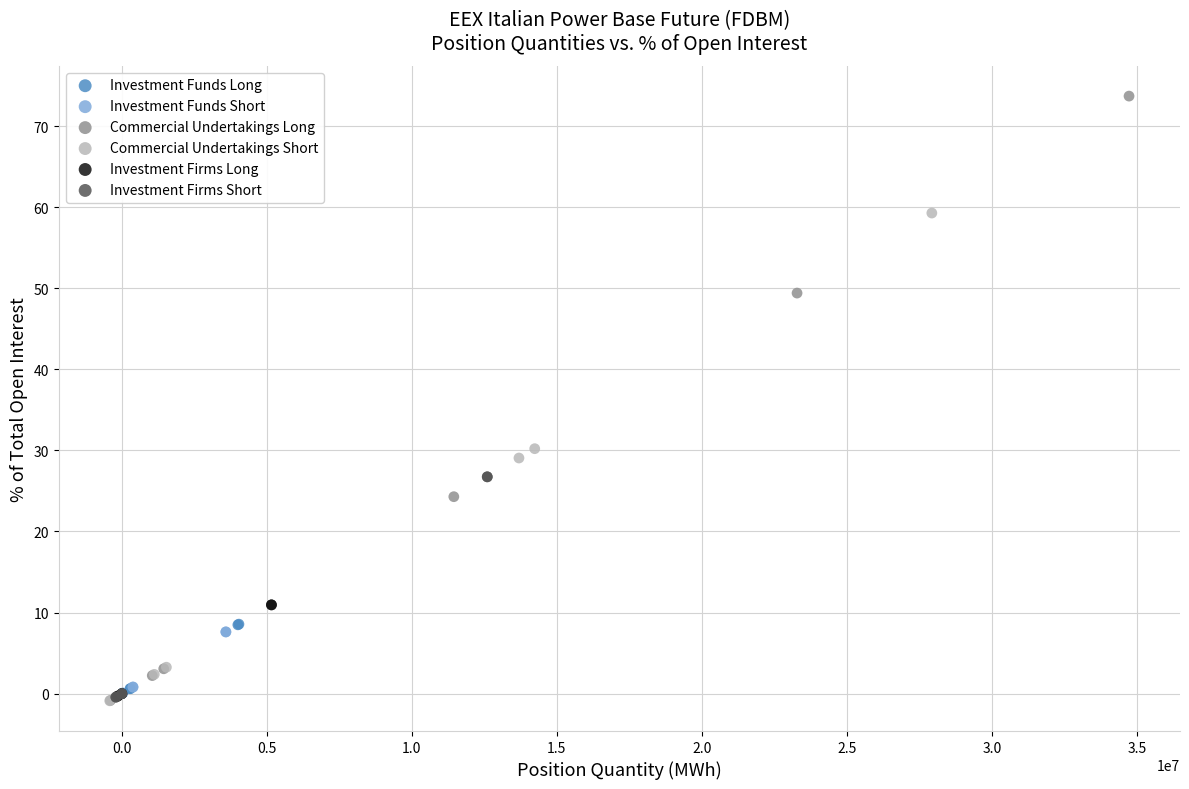

What are all the series names shown in the legend?

Investment Funds Long, Investment Funds Short, Commercial Undertakings Long, Commercial Undertakings Short, Investment Firms Long, Investment Firms Short